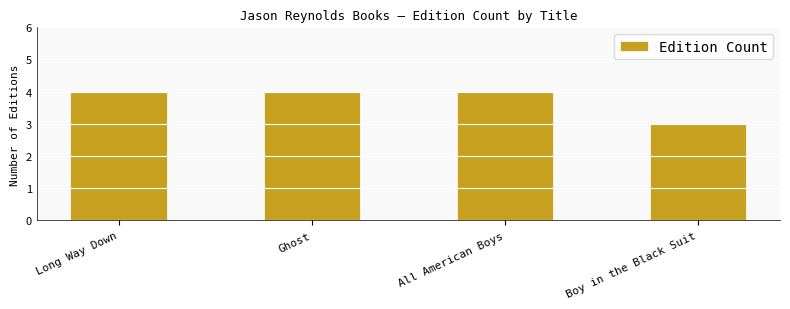

What is the maximum value shown in the chart?

4